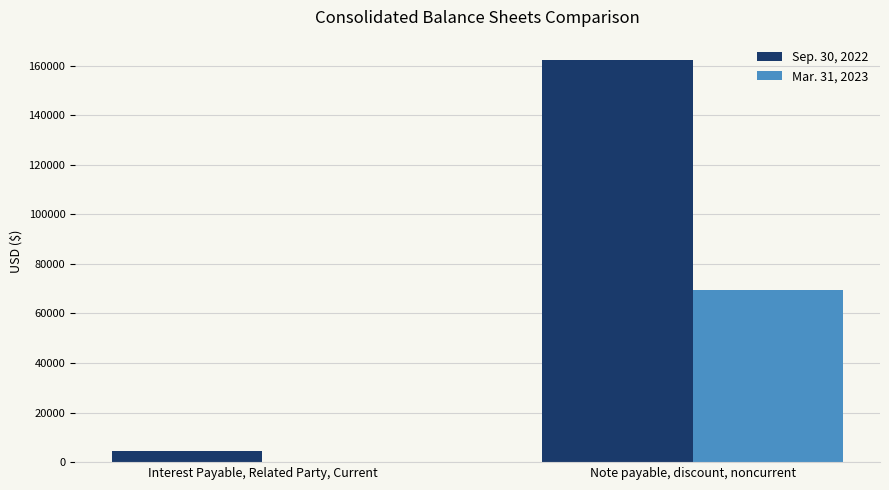

Count the number of categories in the chart.

2